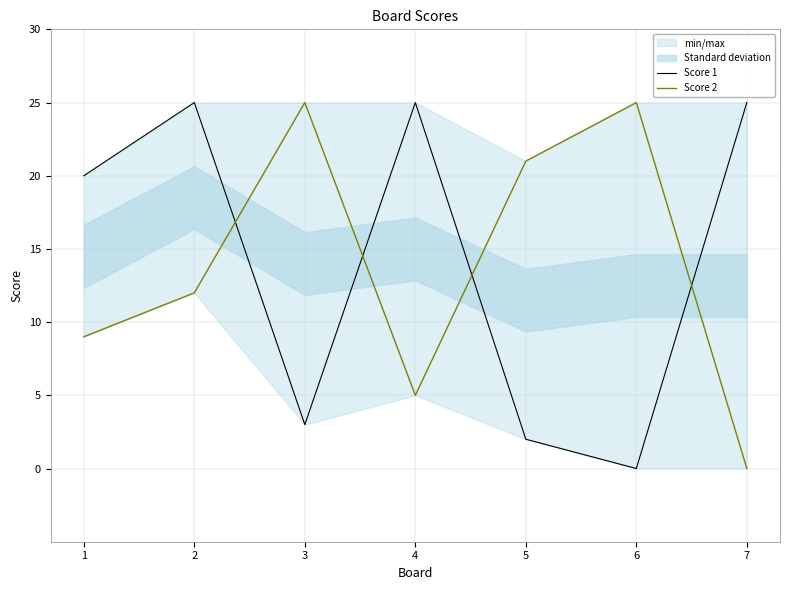

How many values in the Score 1 series exceed 20?

3